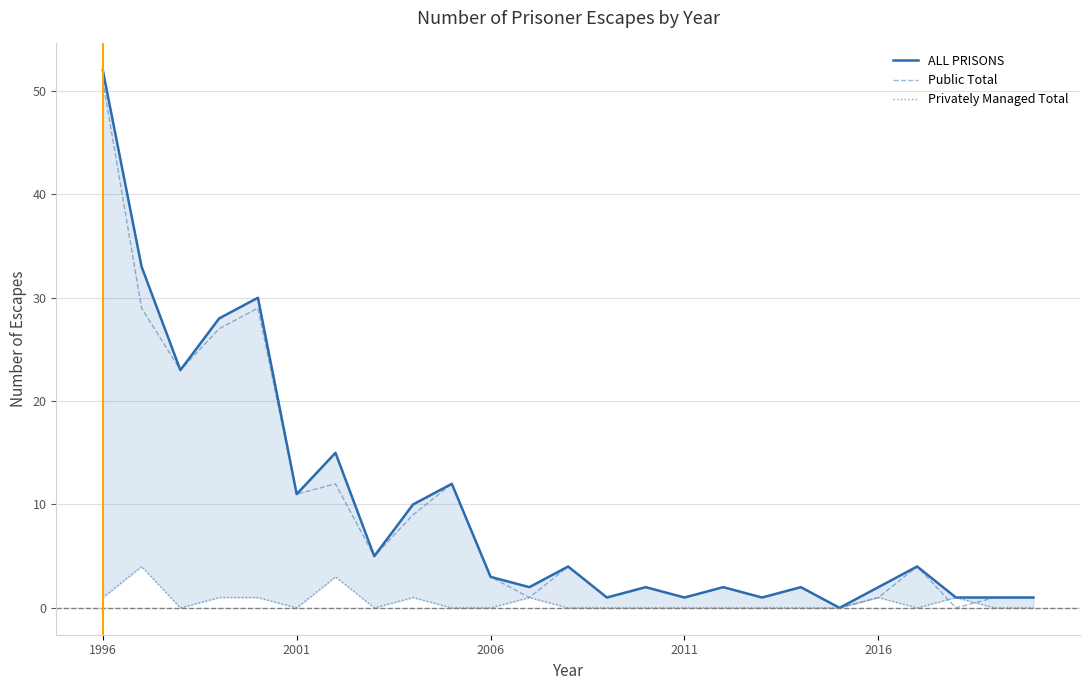

What is the difference between the highest and lowest values at 12?

4